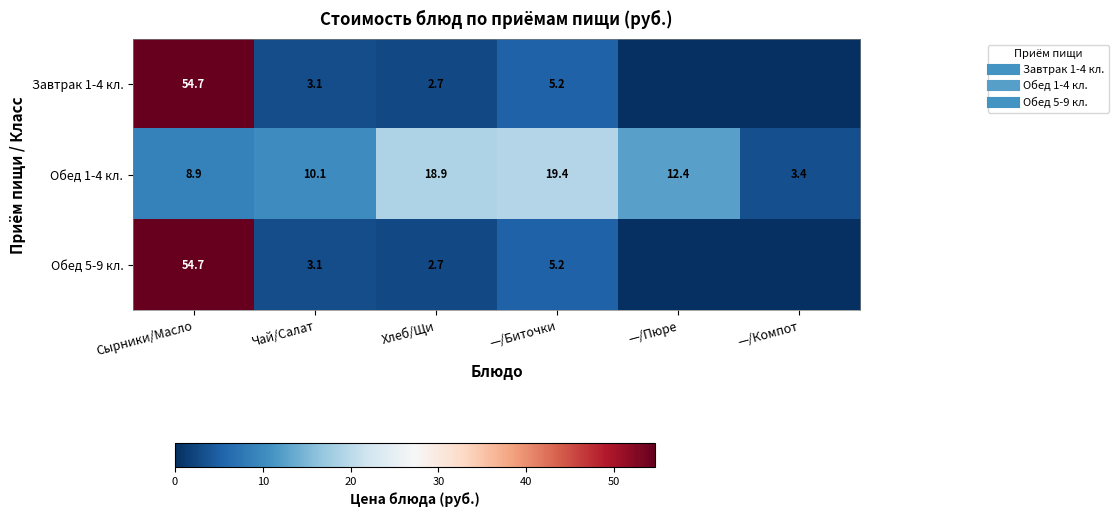

Is it true that Обед 5-9 кл. equals 5.2 at —/Биточки?

True